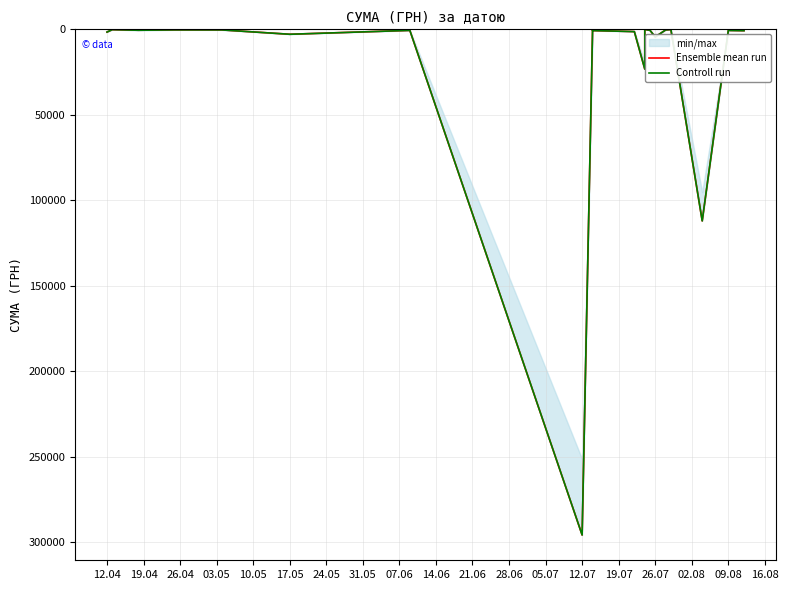

Is the value of Ensemble mean run at 12.07 greater than the value of Controll run at 26.07?

Yes